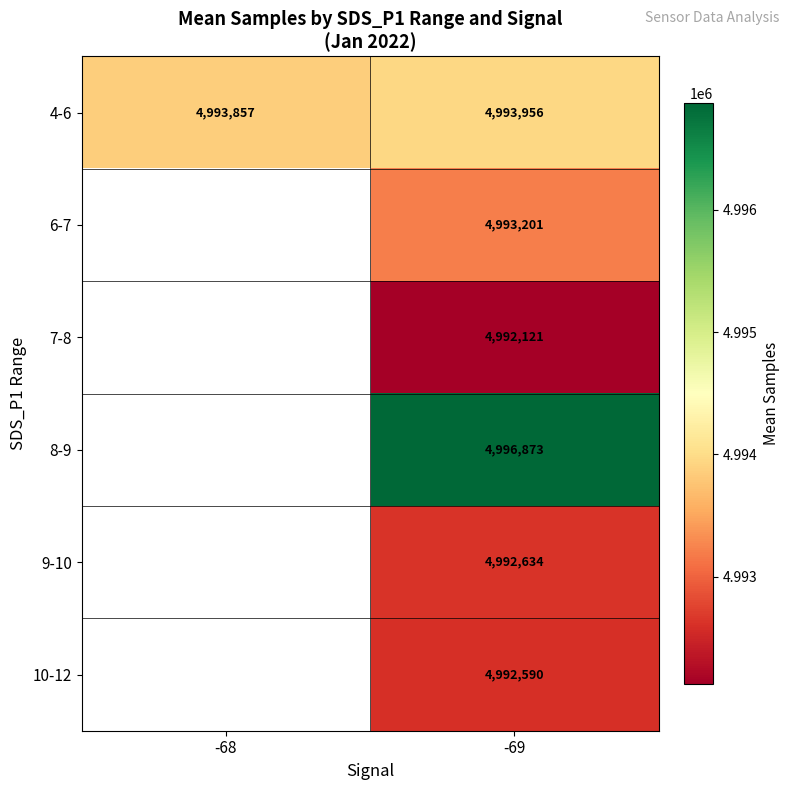

Rank the series at -69 from lowest to highest value.

7-8, 10-12, 9-10, 6-7, 4-6, 8-9